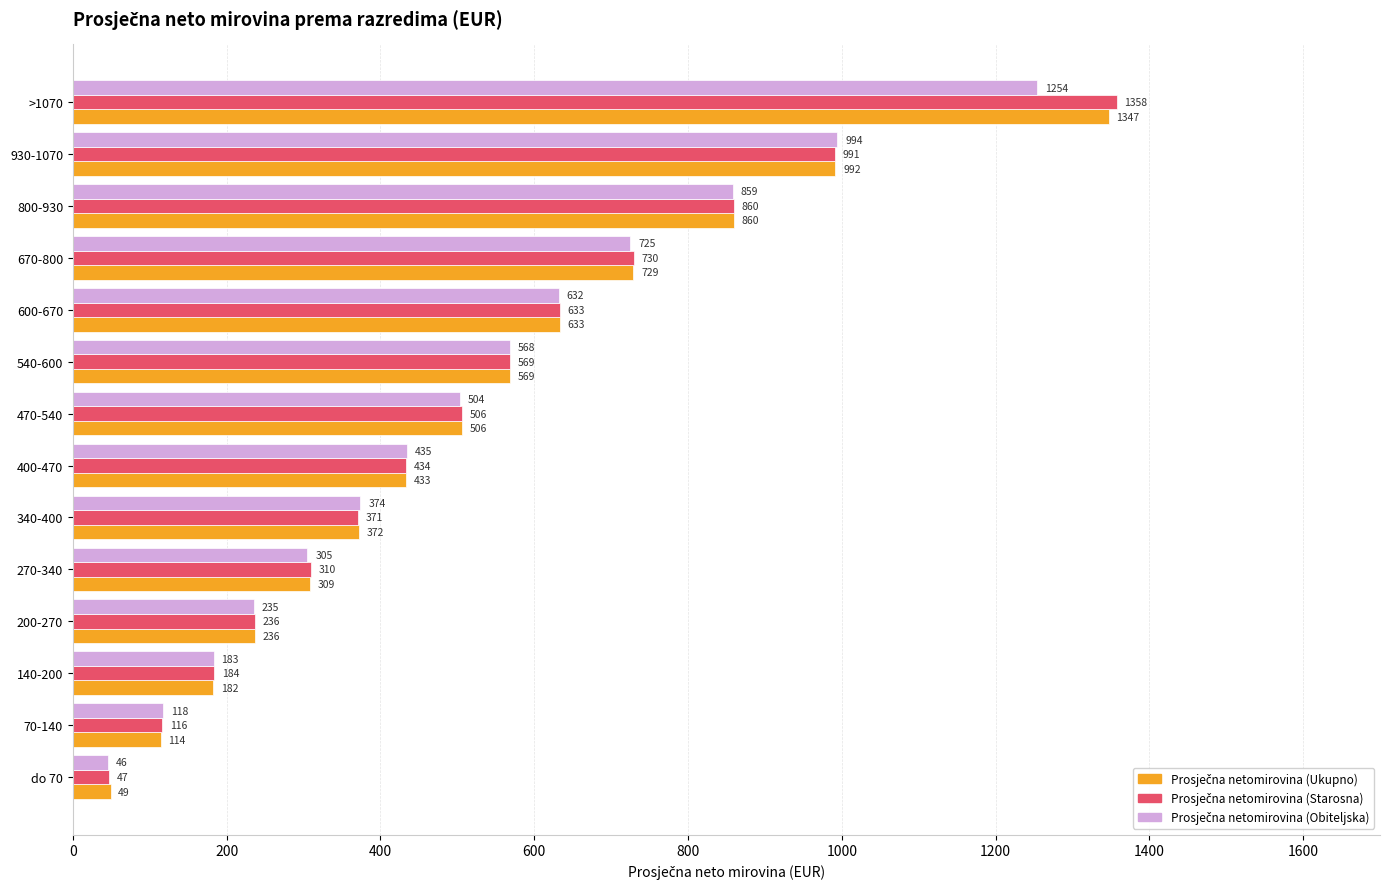

At which category does the chart reach its minimum across all series?

do 70